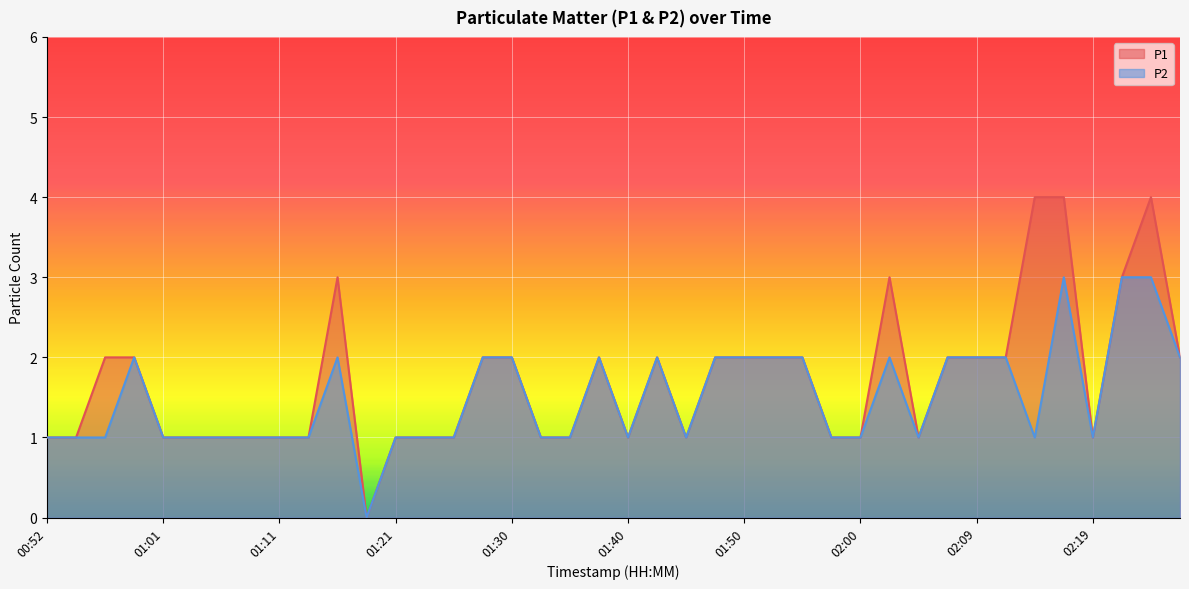

At which label is P2 closest to 1?

00:52